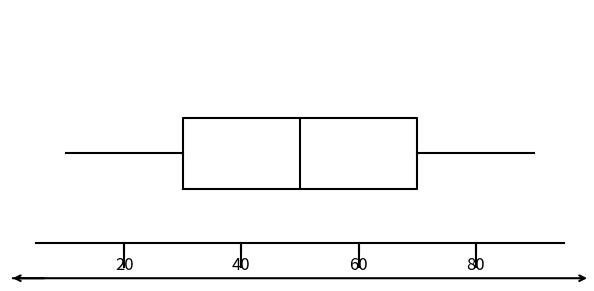

Where is the right edge of the box on the x-axis? The values are not printed on the chart, so give them approximately, as read against the axis.

70